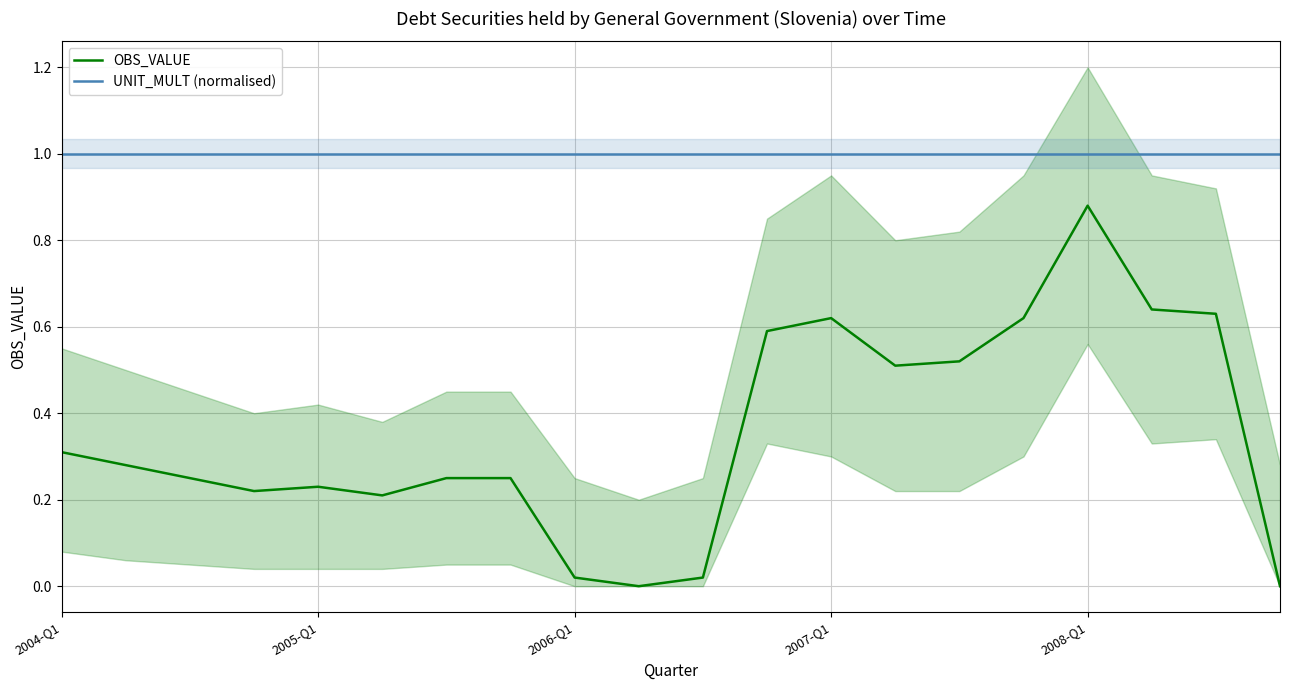

At which label does OBS_VALUE reach its peak?

2008-Q1